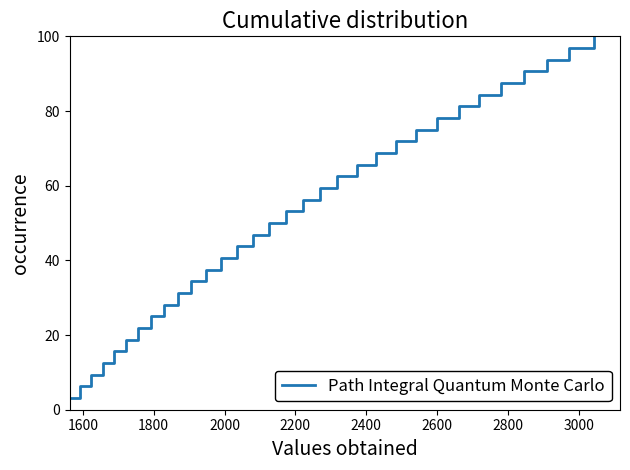

What is the greatest value displayed?

100.0